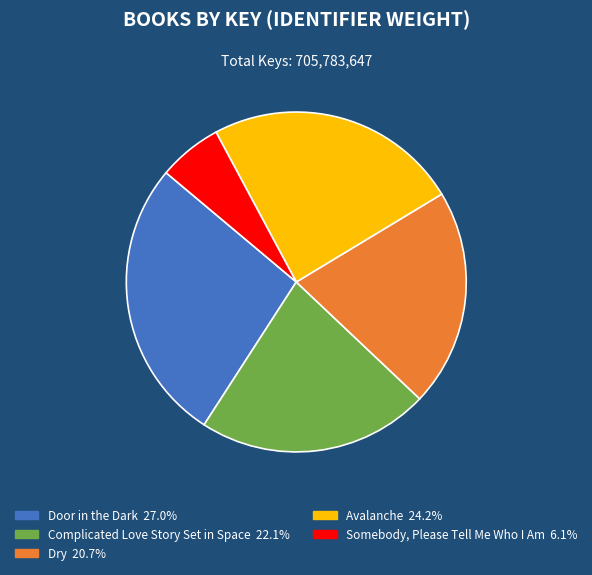

How many slices are in this pie chart?

5